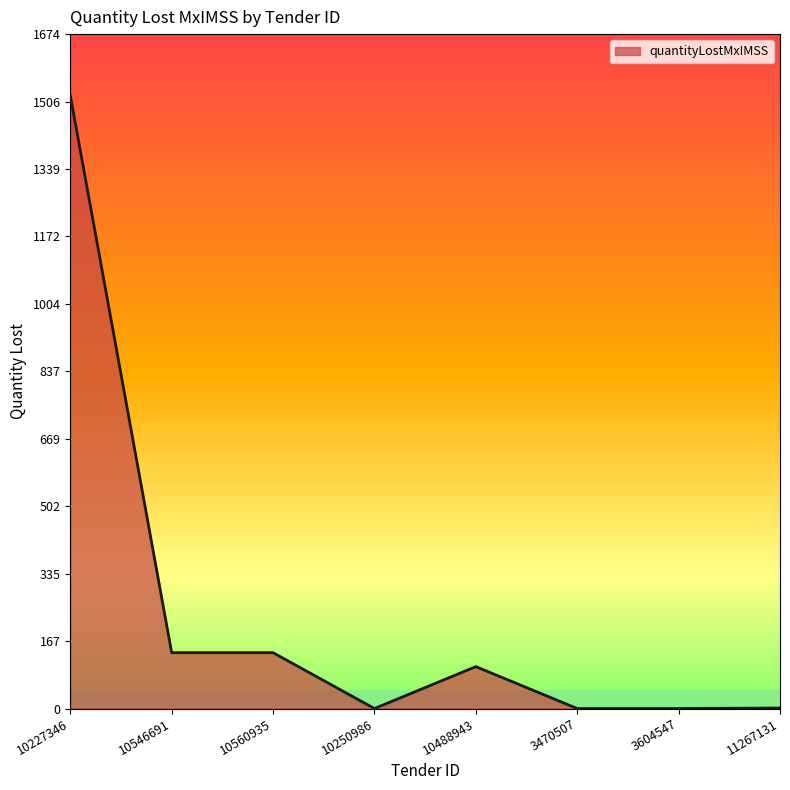

What is the ratio of the value at 10546691 to the value at 10488943?

1.3